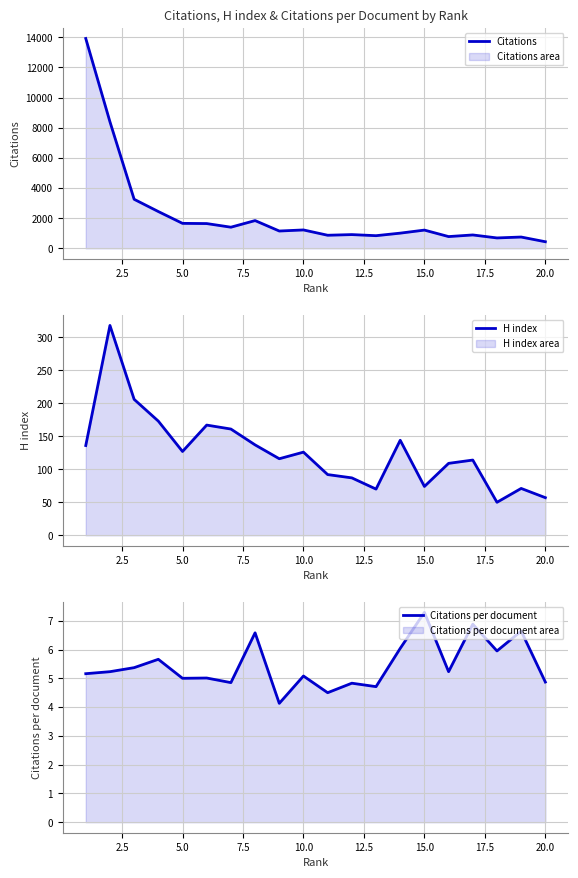

What is the lowest value of the H index series?

50